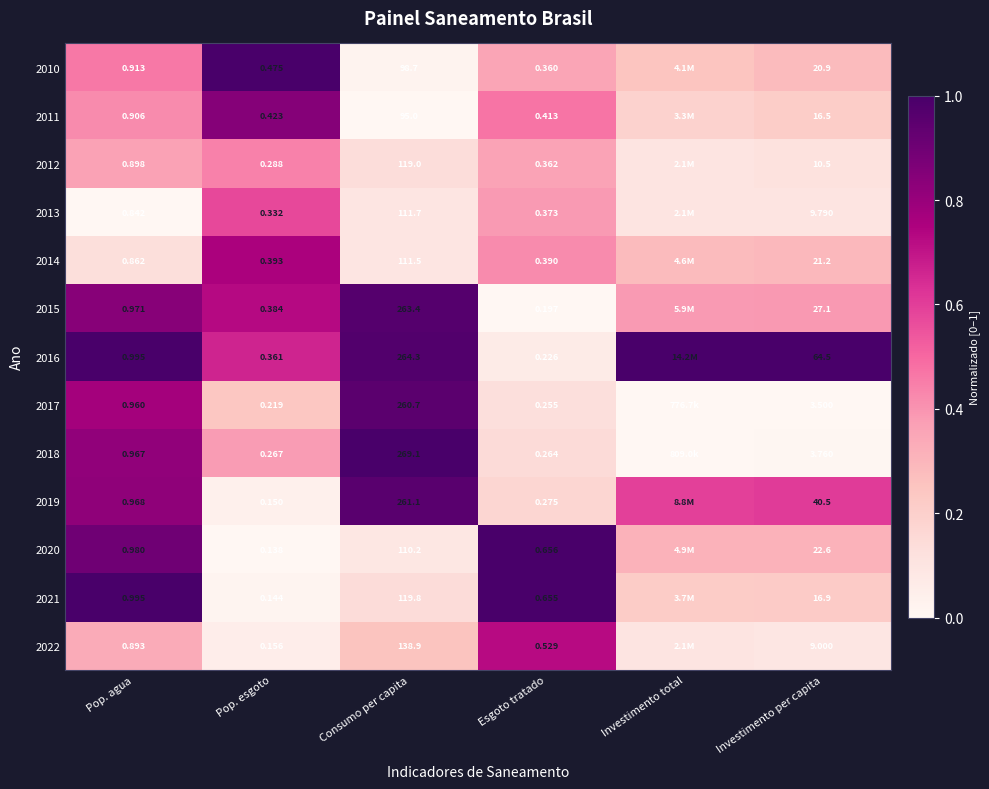

Is the value of 2014 at Consumo per capita greater than the value of 2021 at Esgoto tratado?

Yes